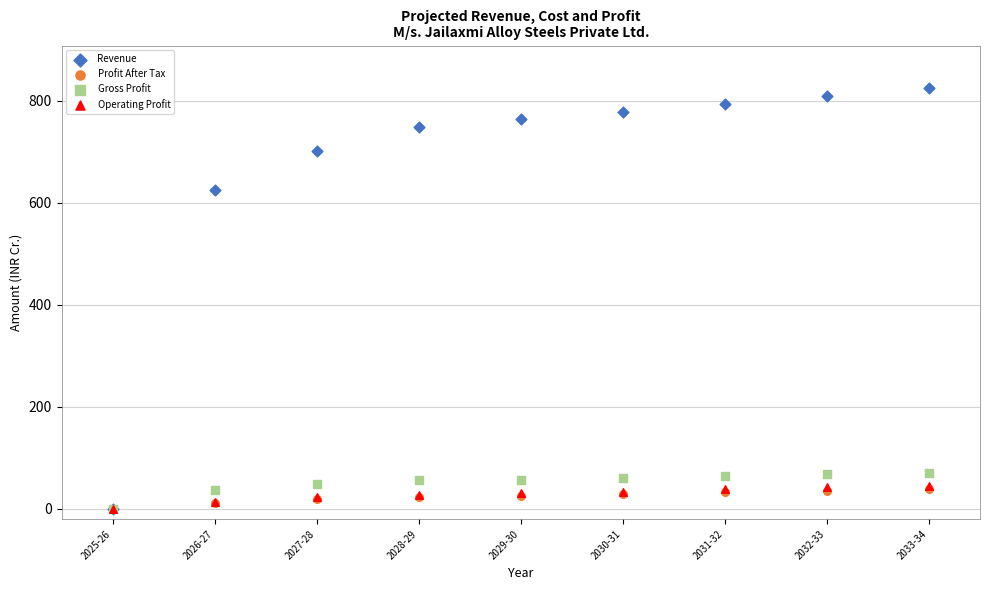

Which series contains the highest Y value?

Revenue